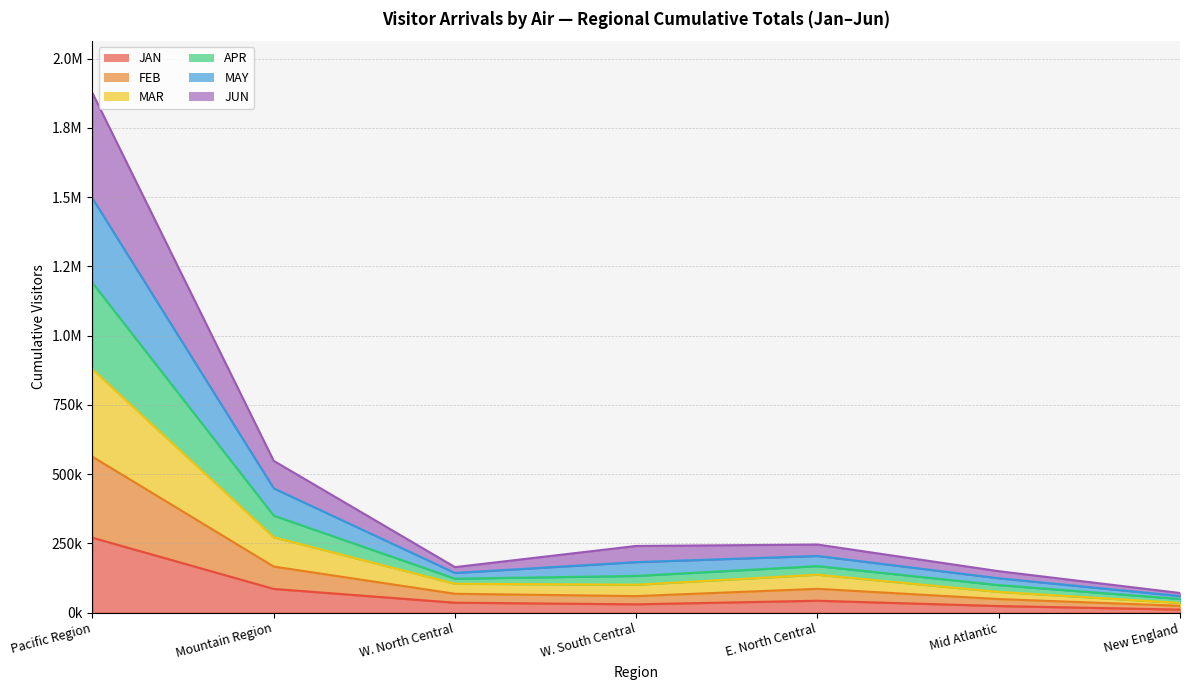

At how many categories does at least one series exceed 1583681?

1